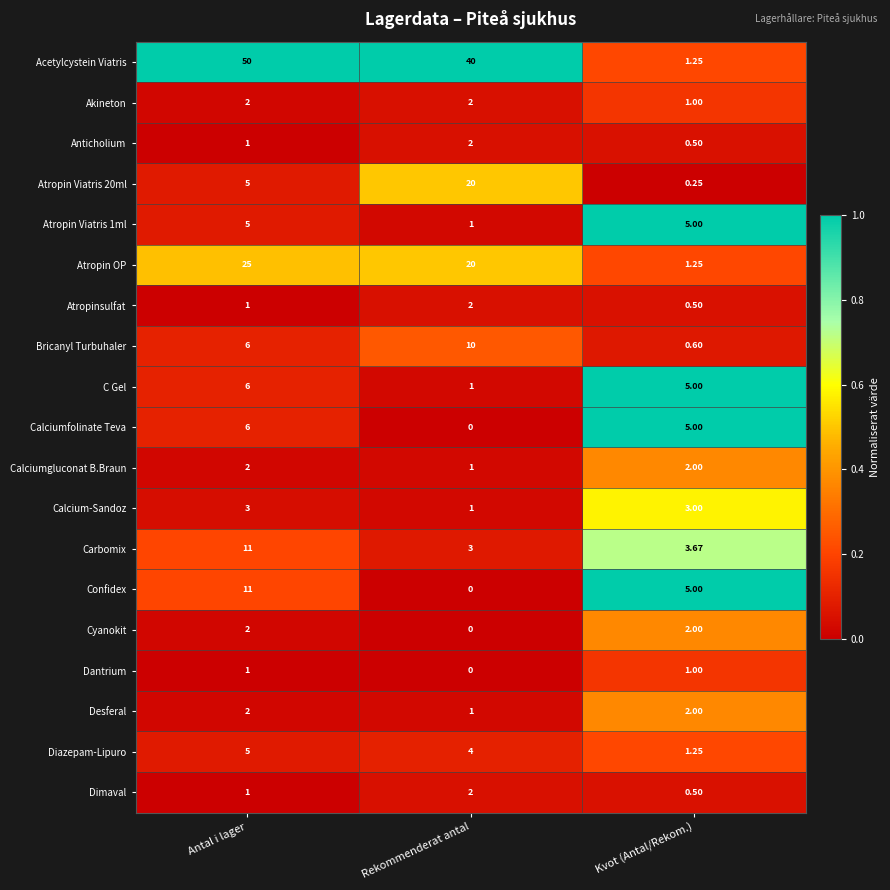

Which series has the largest total across all categories?

Acetylcystein Viatris